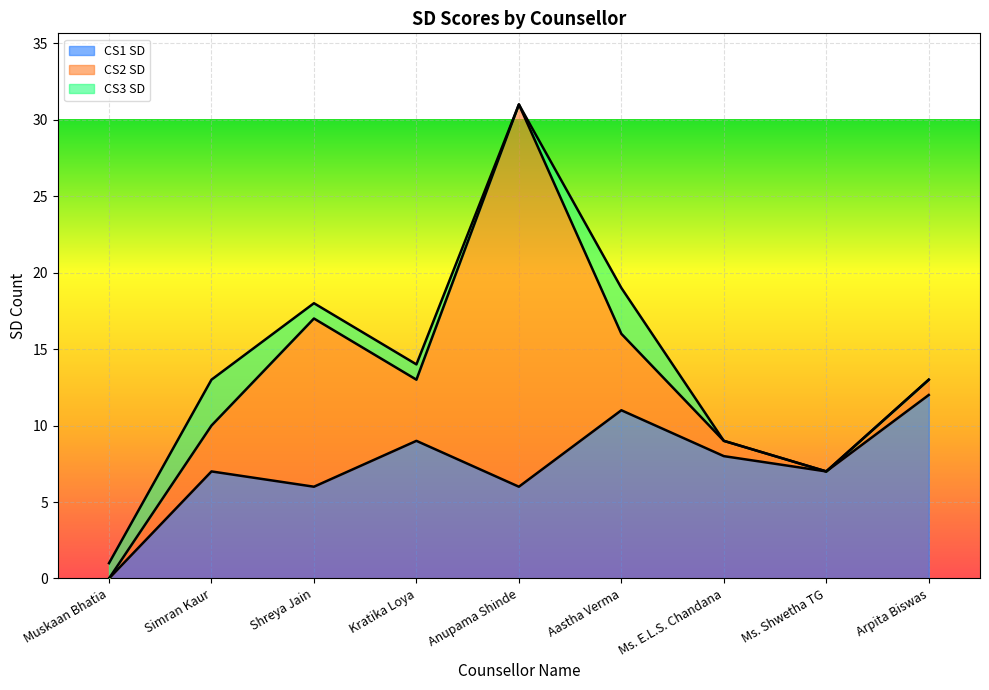

What is the difference between the maximum and second lowest values in the CS1 SD series?

6